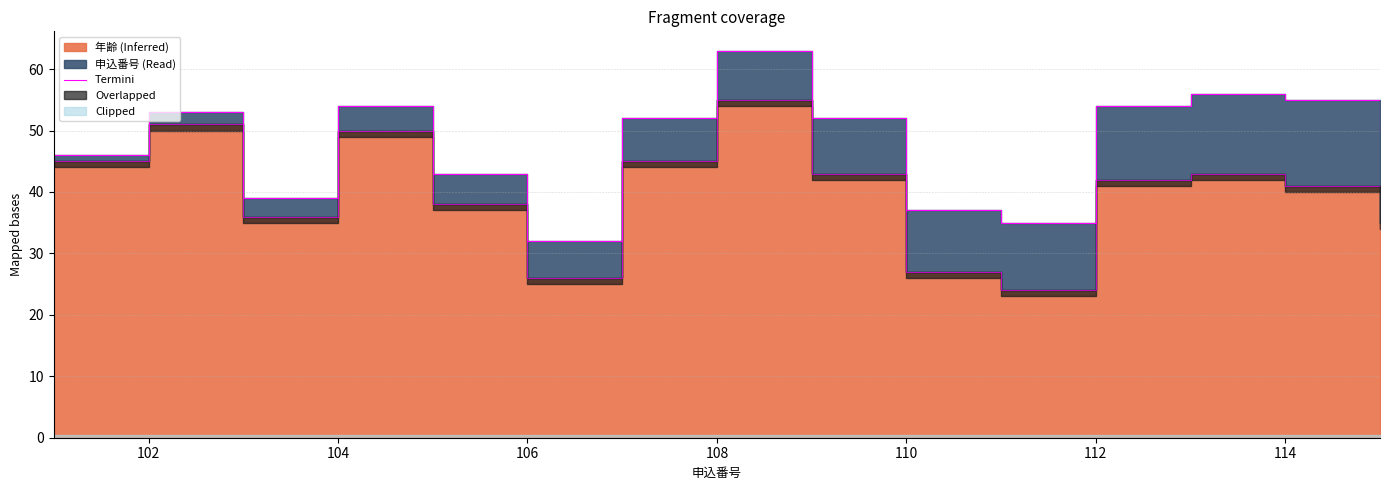

How many interior local valleys (lower than both neighbors) does the data have?

3